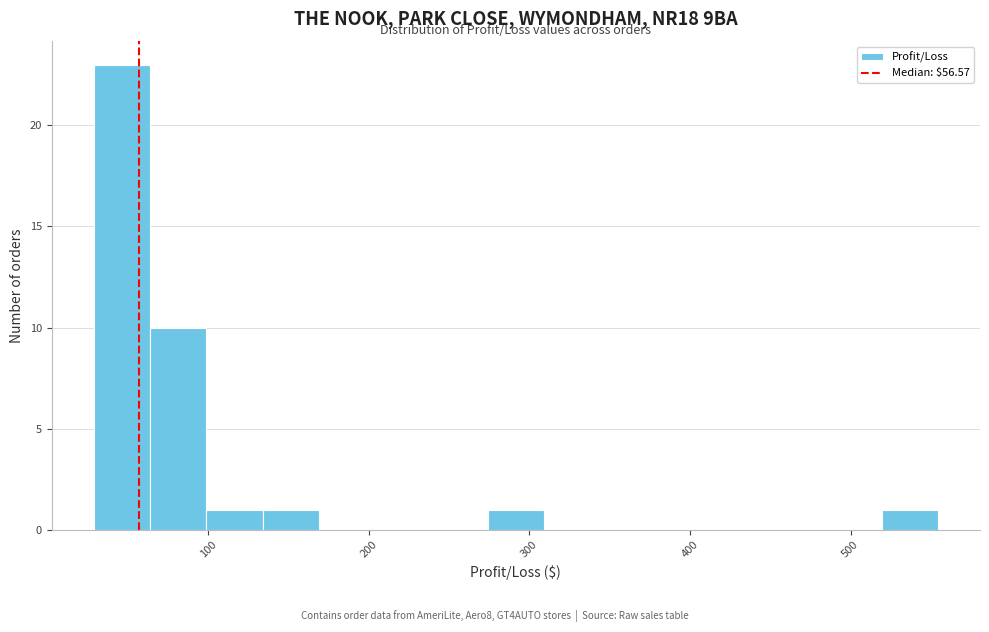

Read against the x-axis, roughly where is the centre of the tallest bar?

50